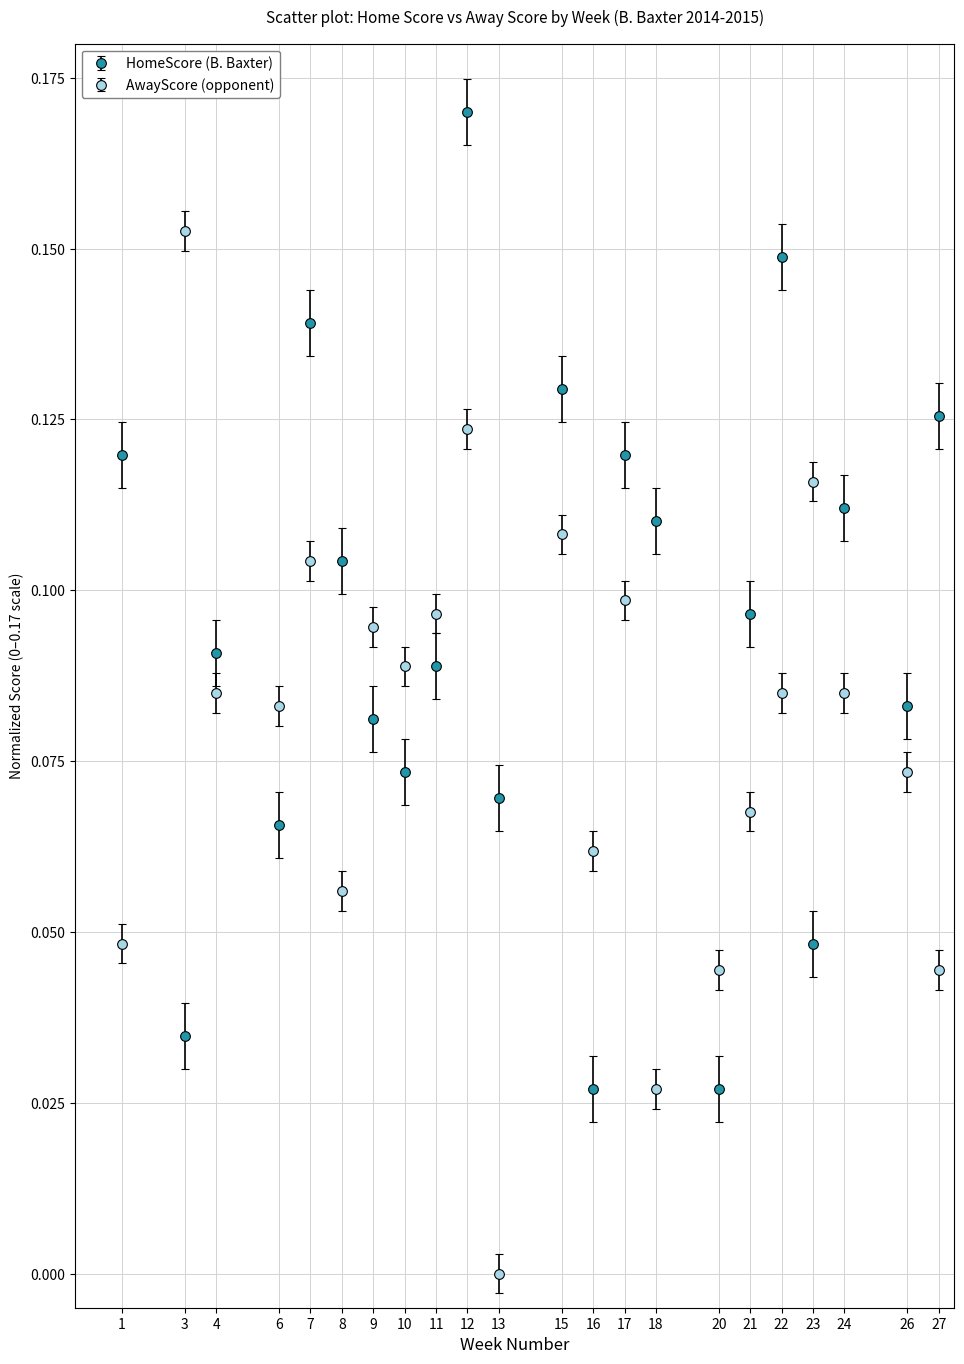

Which series has the widest spread of values?

AwayScore (opponent)